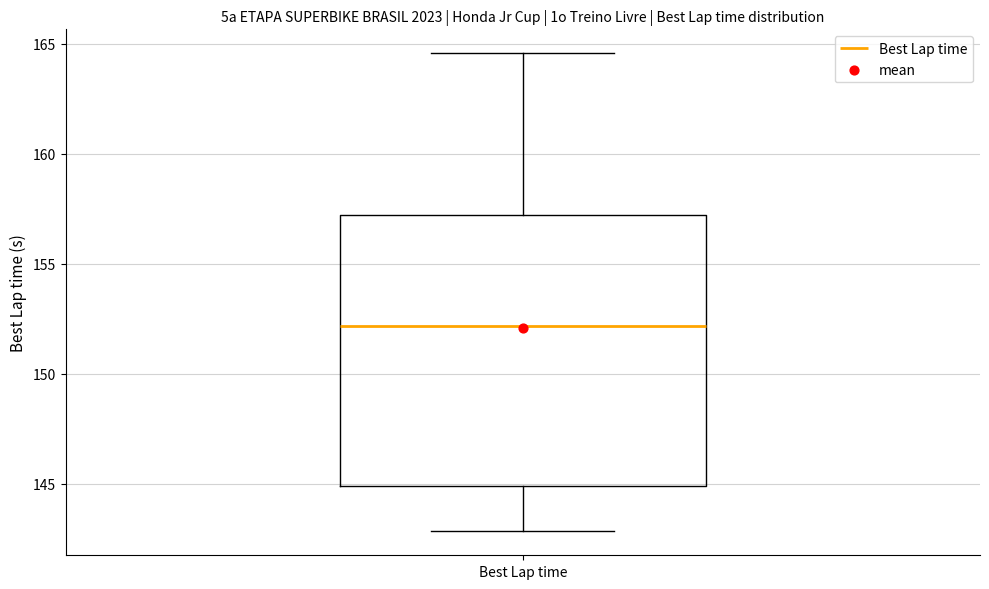

Transcribe this box plot: give where the median line is, the range the box spans, and where the two whiskers end, as read against the y-axis. The values are not printed on the chart, so give them approximately, as read against the axis.

median 152.0, box 145.0 to 157.0, whiskers 143.0 to 164.5